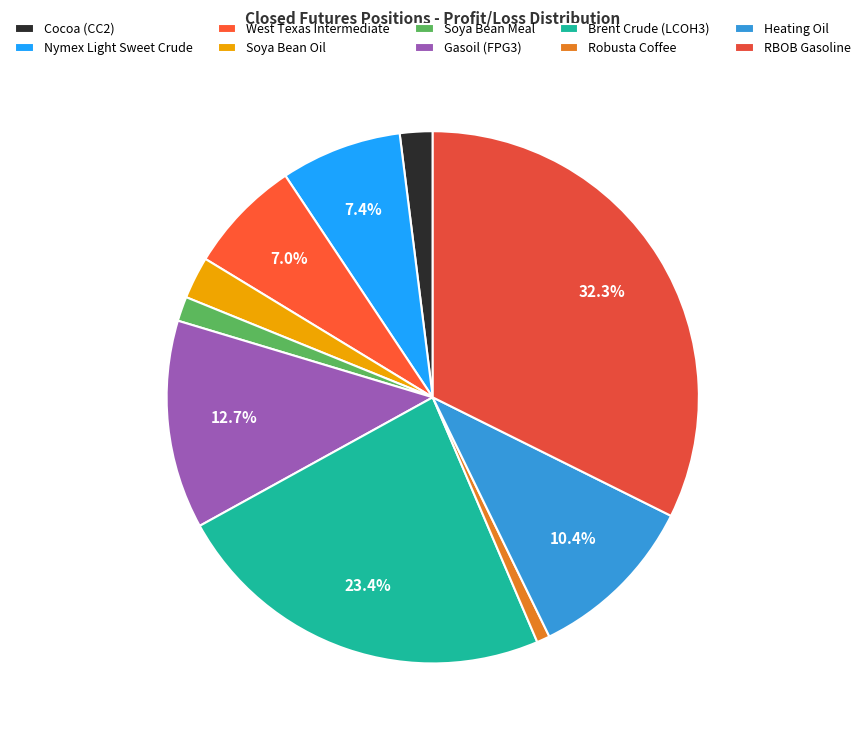

To the nearest percent, what is the difference between the largest and smallest slice percentages?

32%